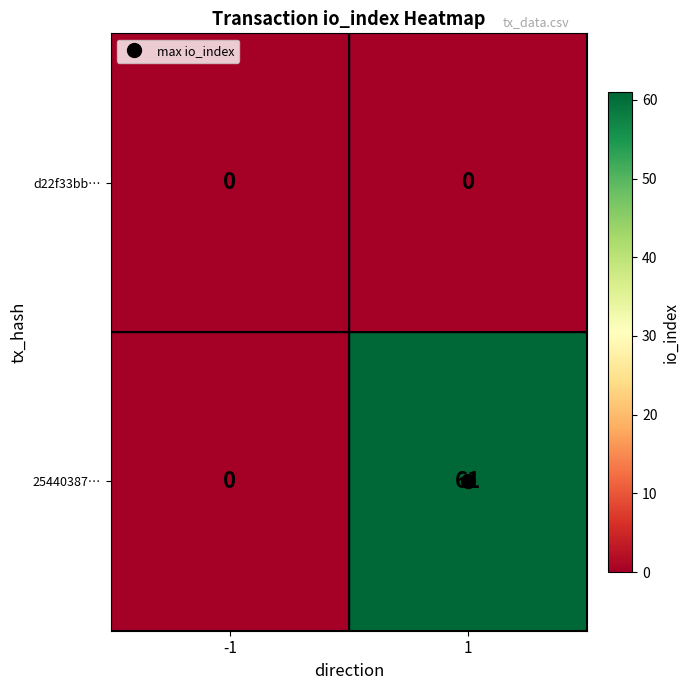

Which series has the largest total across all categories?

25440387…